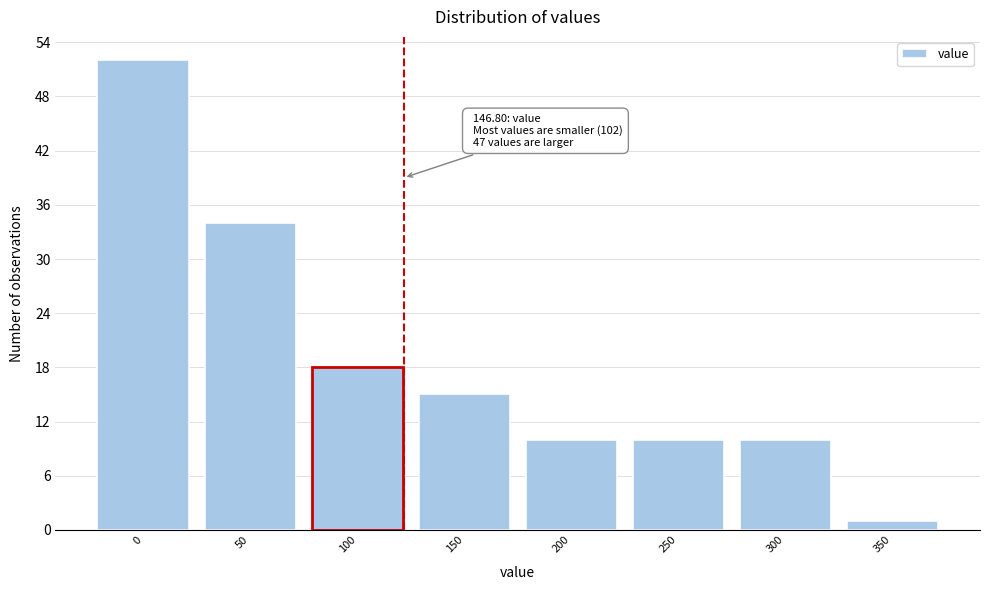

Reading left to right, extract all data points from this chart.

52	34	18	15	10	10	10	1